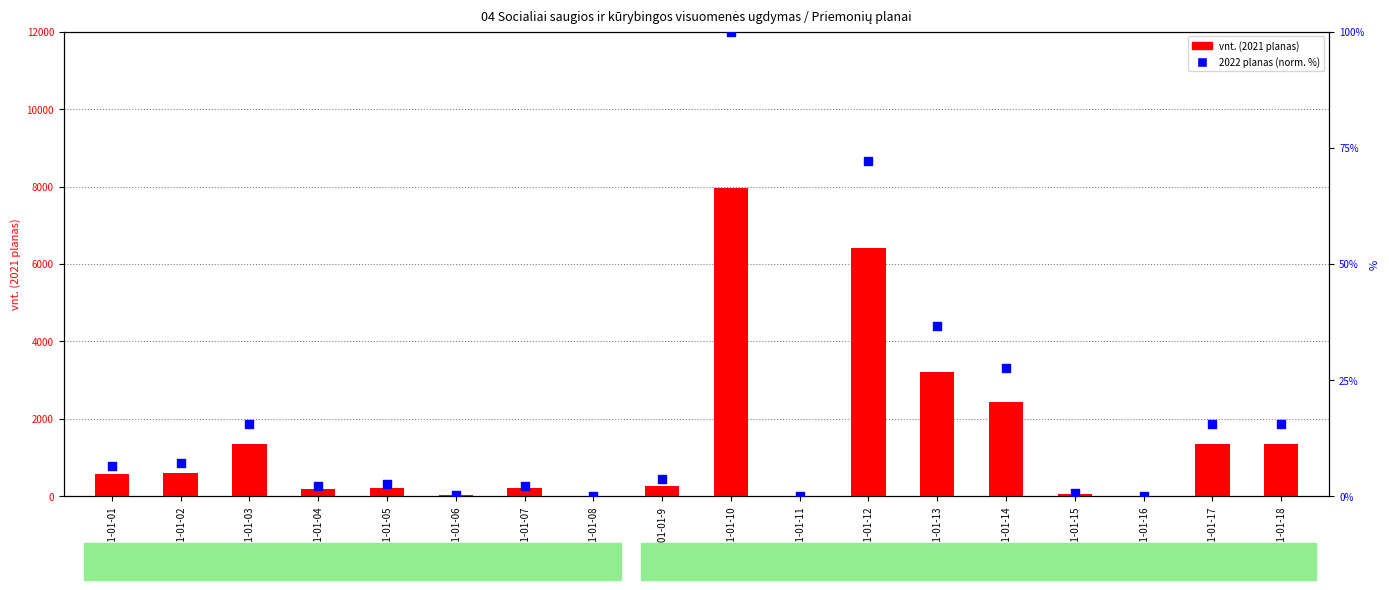

Which series contains the lowest Y value?

2022-ųjų m. planas (norm.)